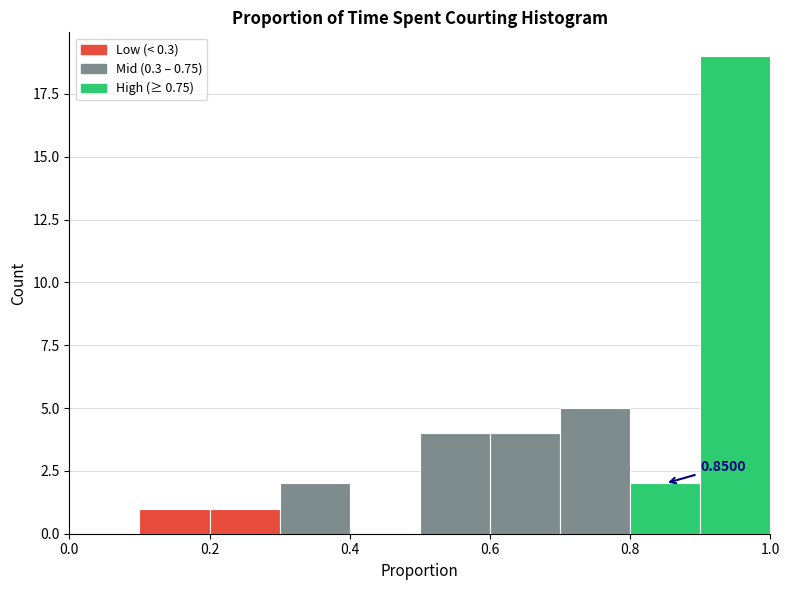

Which range on the x-axis has the tallest bar?

0.9 to 1.0